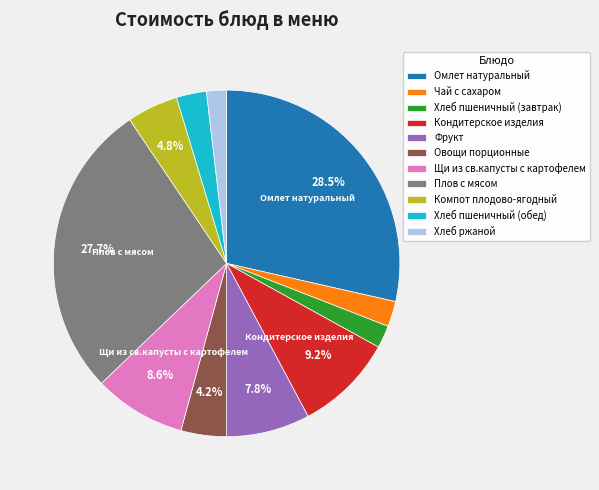

How many segments does this pie chart have?

11